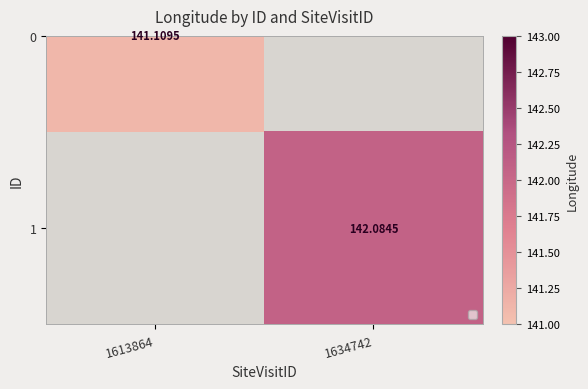

At which category is the sum across all series the highest?

1634742